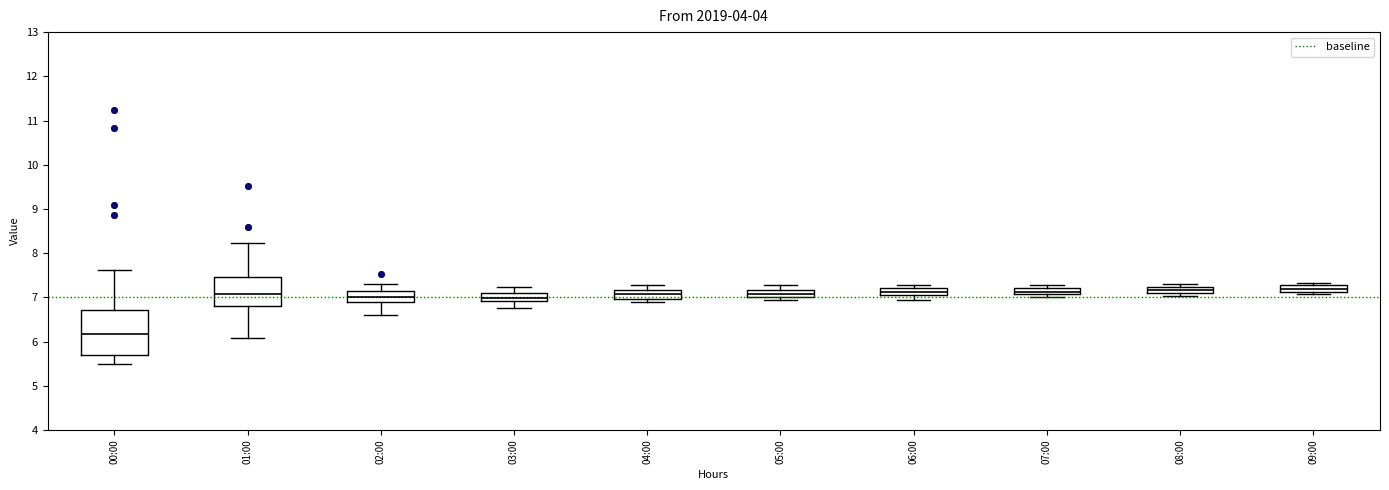

Where is the lower edge of the box for 06:00 on the y-axis? The values are not printed on the chart, so give them approximately, as read against the axis.

7.1